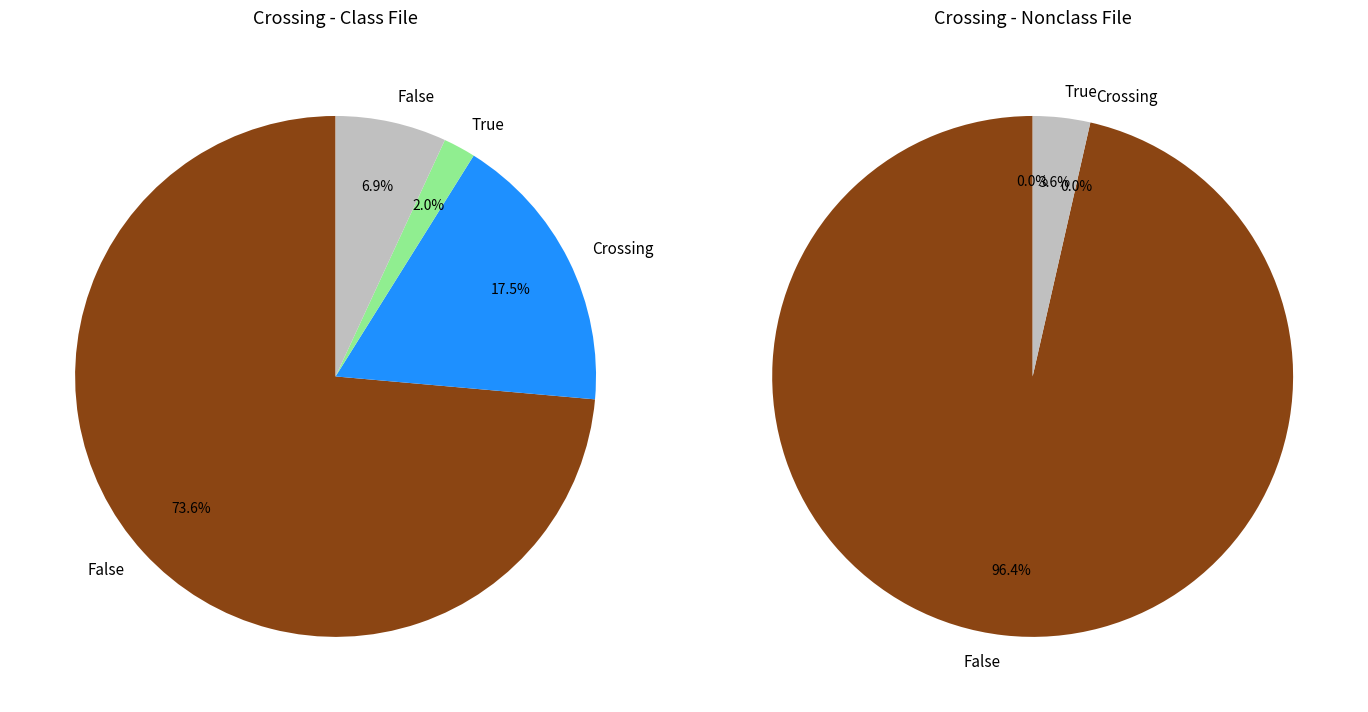

Is it true that 1 is 14% of the pie?

False